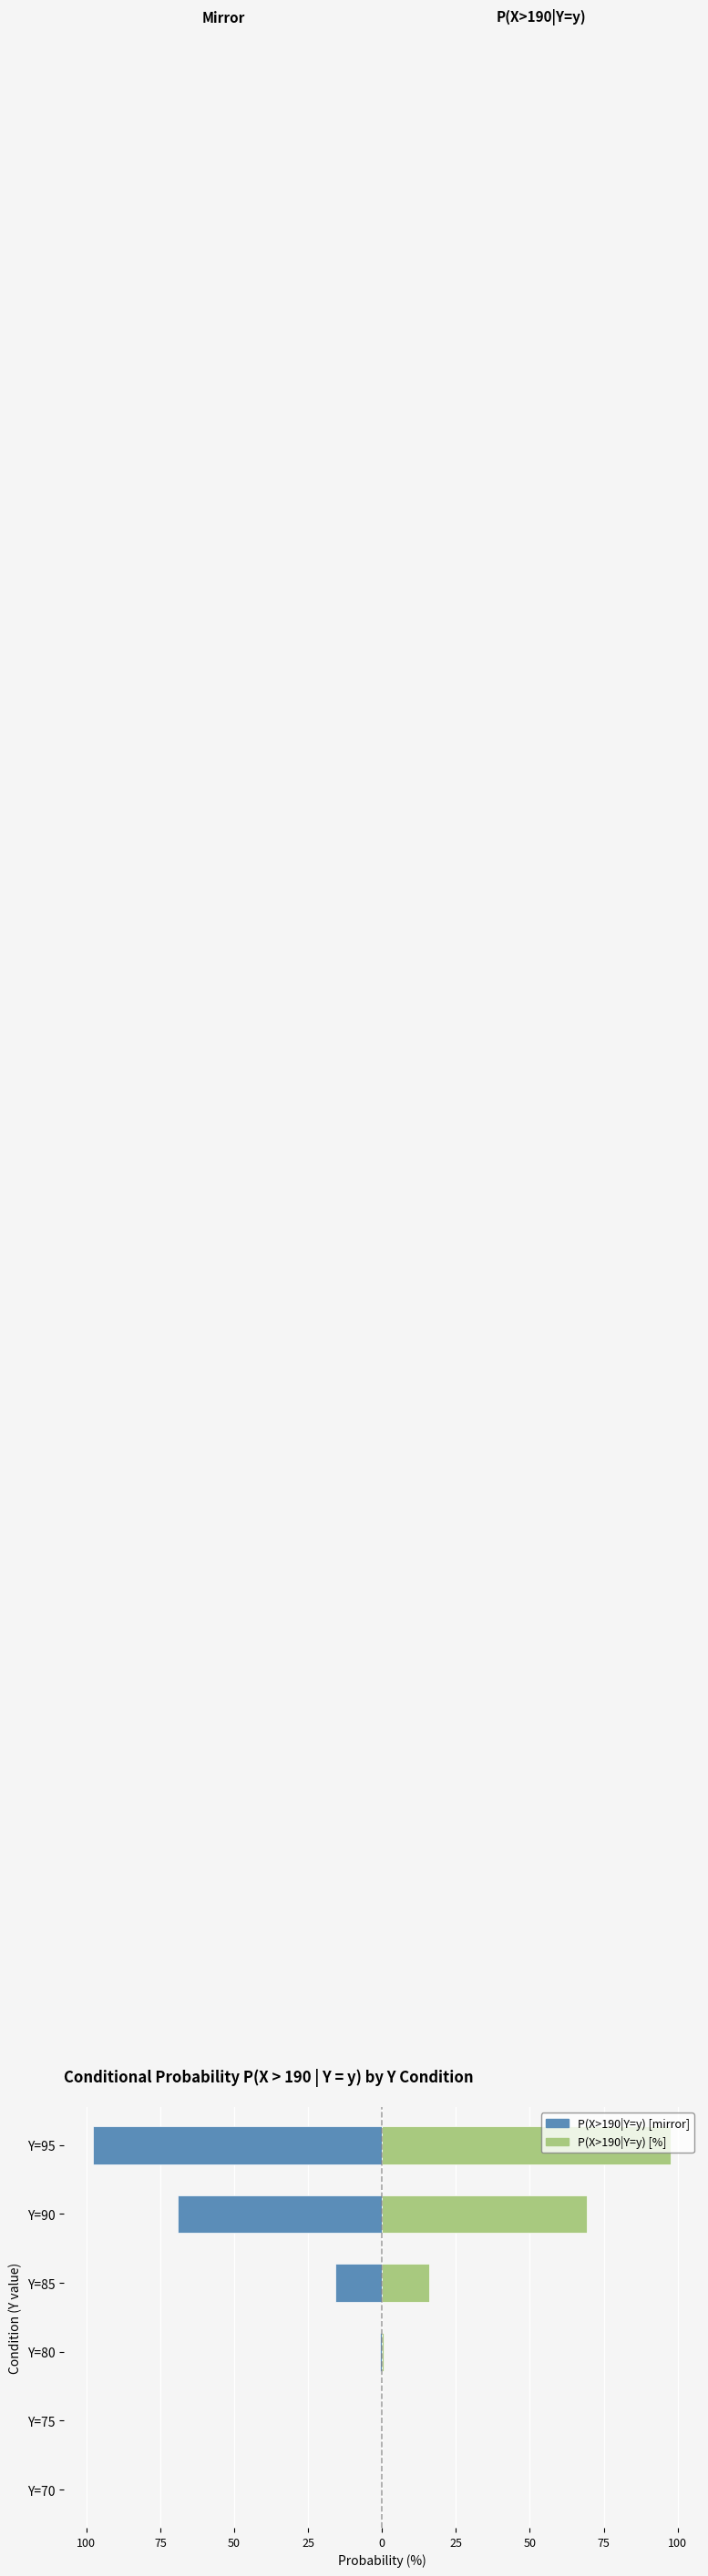

At how many categories does at least one series exceed -45?

6